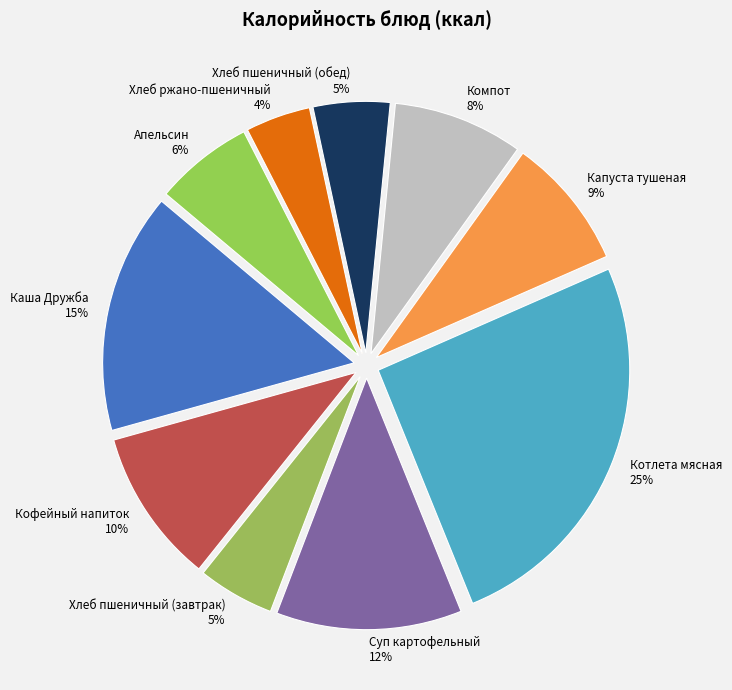

True or false: Капуста тушеная accounts for 1% of the total.

False